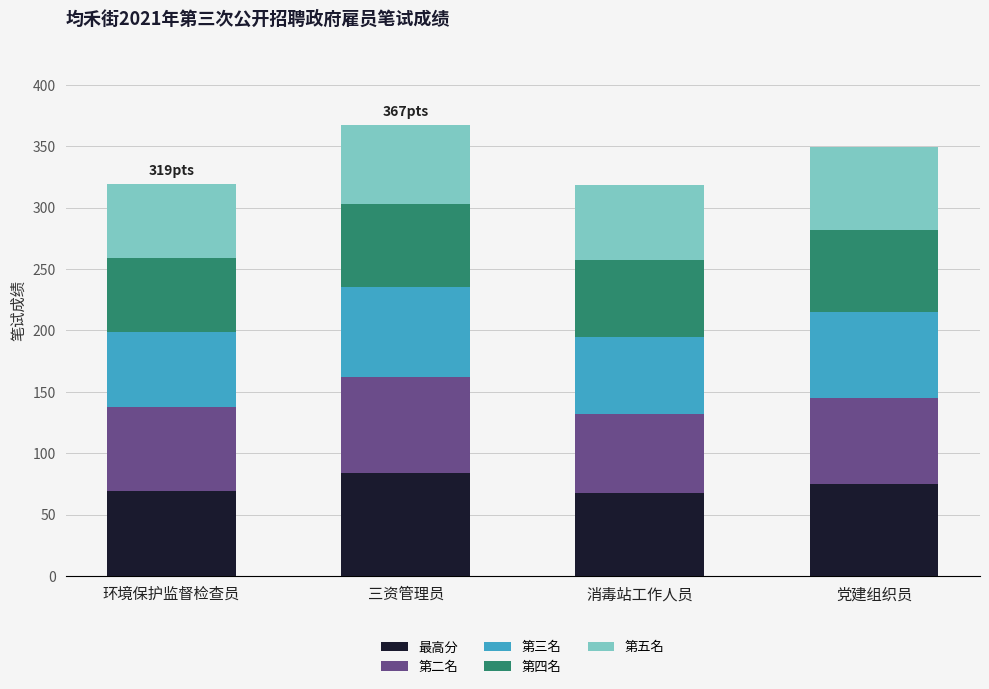

At which label does 最高分 reach its peak?

三资管理员